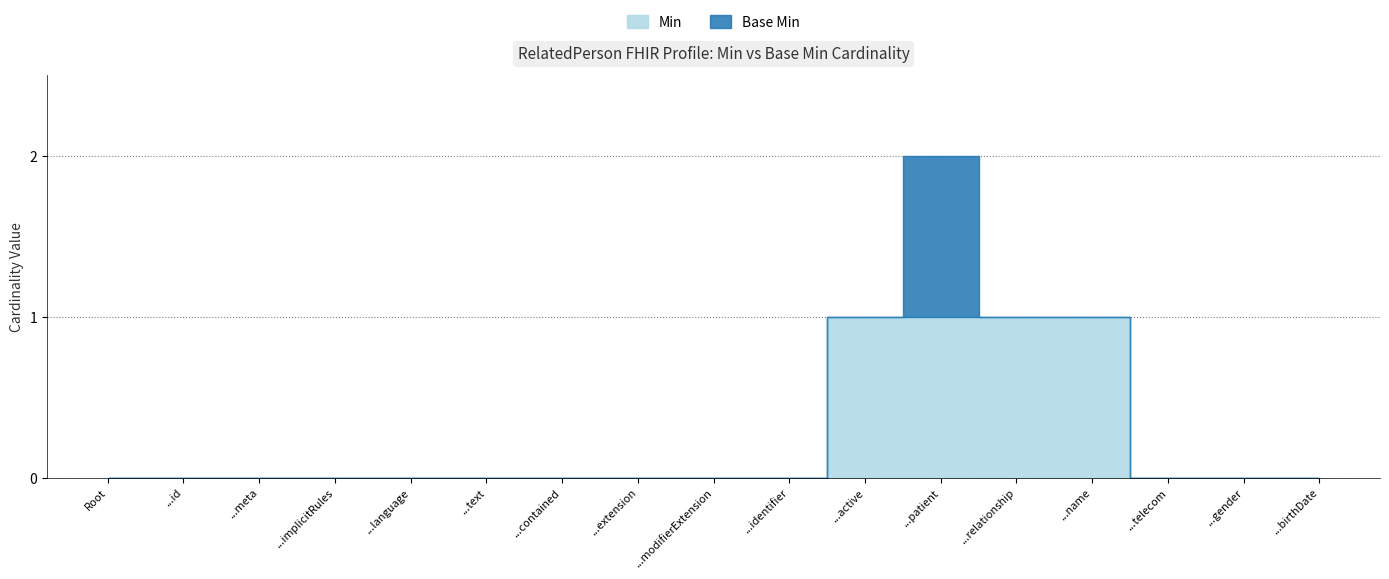

True or false: the data shows 0 at ...meta.

False